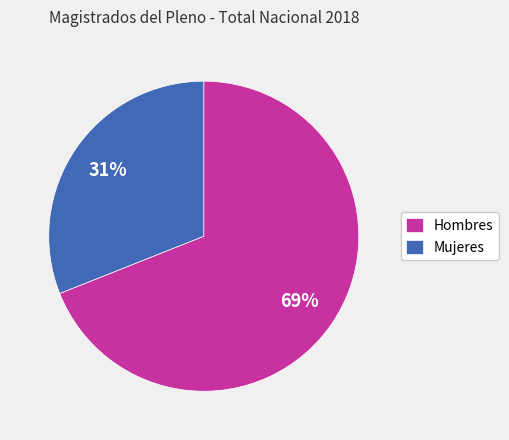

Count the number of slices in the pie.

2